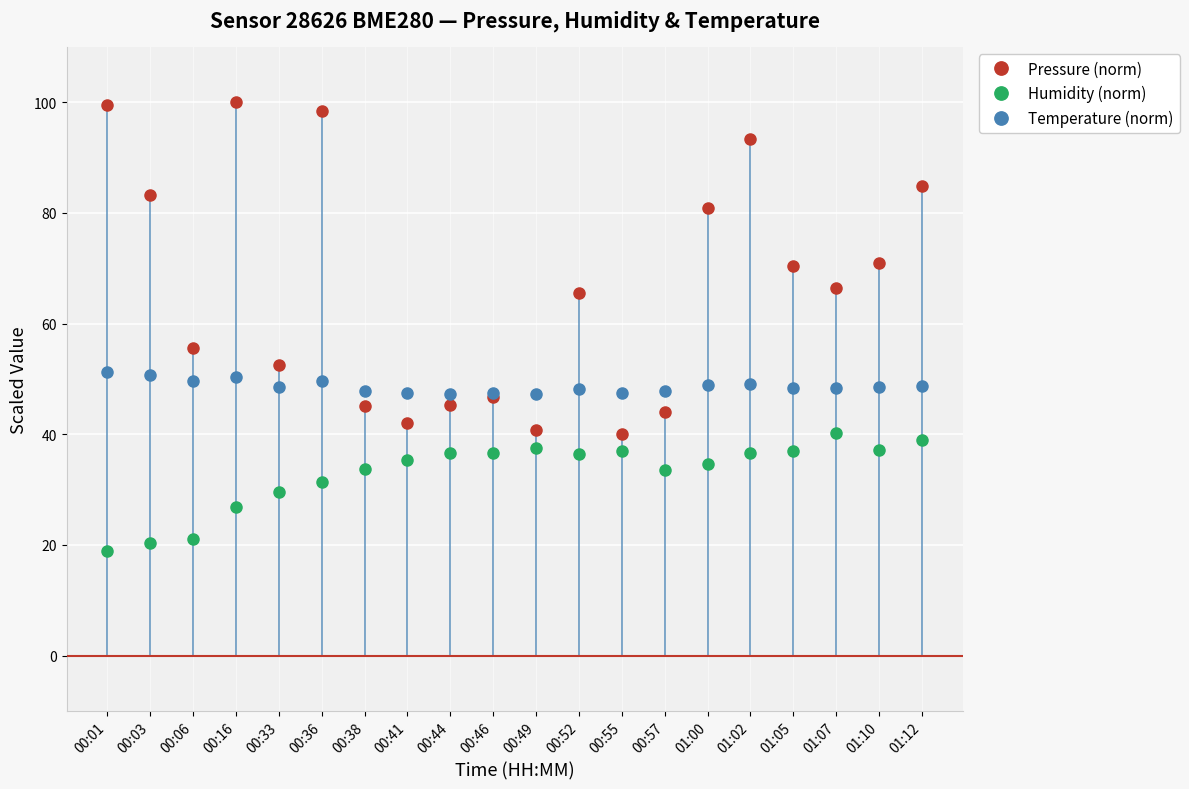

What is the sum of all Humidity (norm) values?

659.3